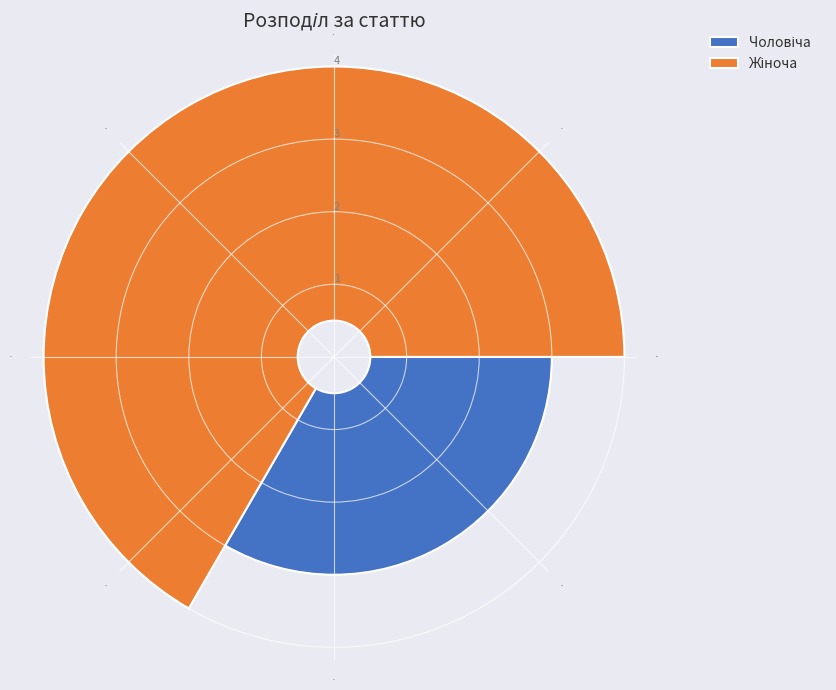

What percentage is the Жіноча slice, to the nearest percent?

67%